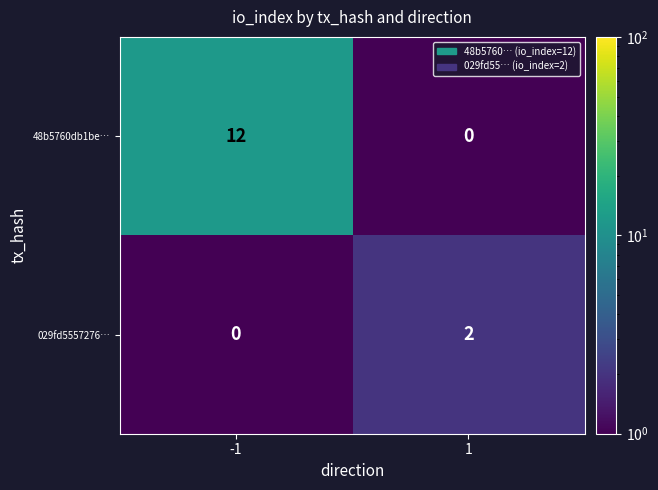

At -1, list the series in order from largest to smallest.

48b5760db1be…, 029fd5557276…